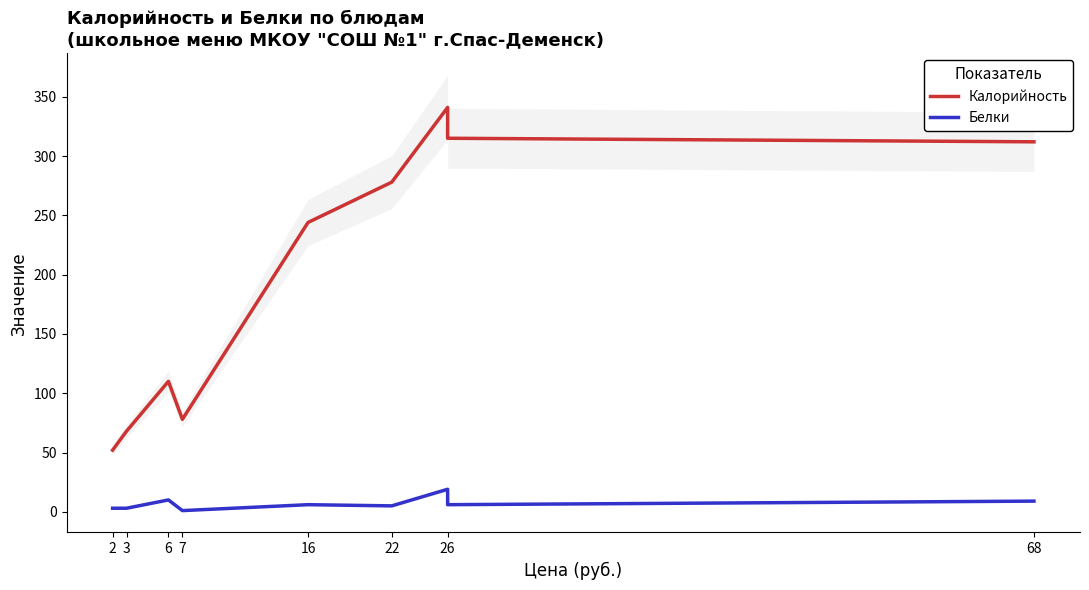

Which category has the lowest value in the Калорийность series?

2